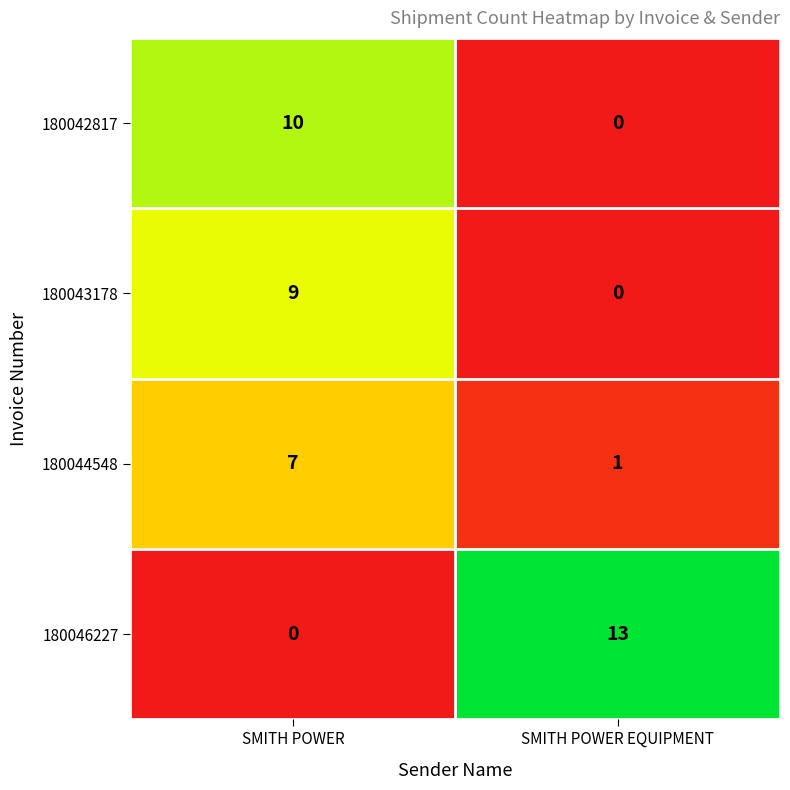

What is the greatest value displayed?

13